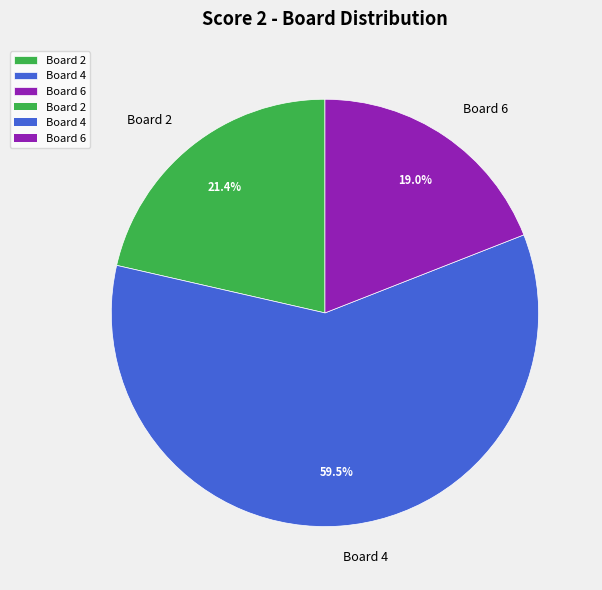

How many slices are in this pie chart?

3